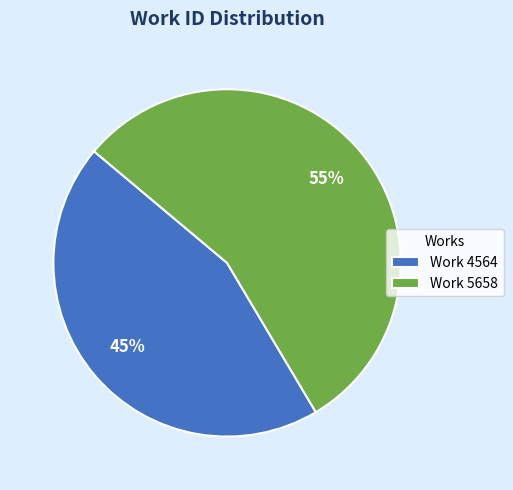

Do Work 5658 and Work 4564 together represent more than half of the pie?

Yes